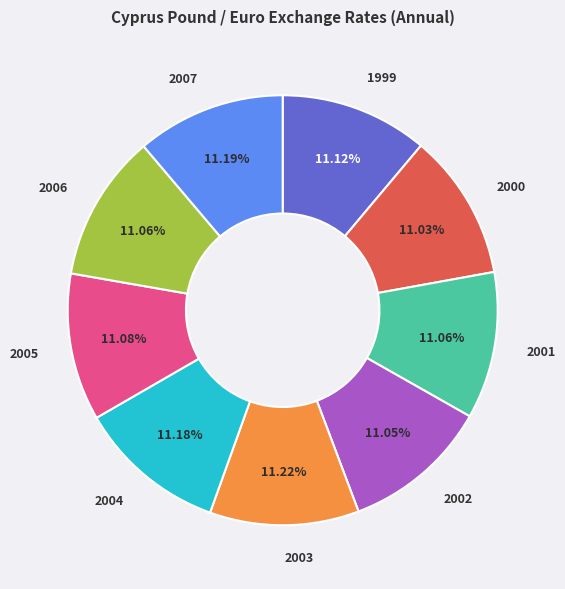

Combined, what portion of the pie is 2002 and 2003?

22.3%